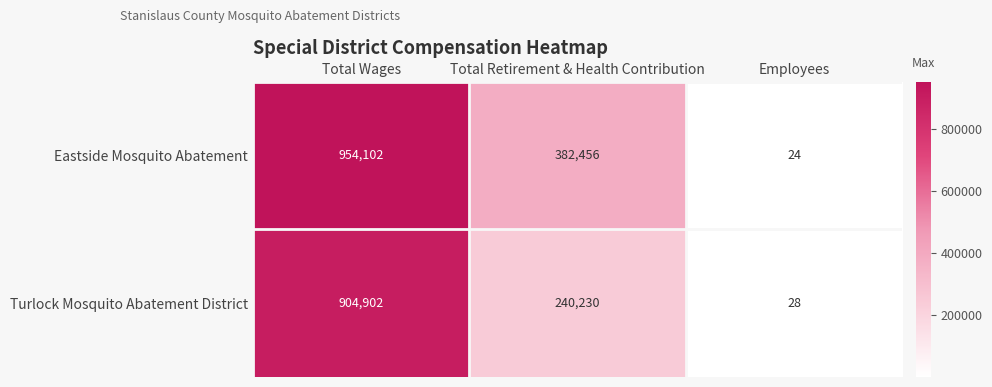

What is the average value of the Turlock Mosquito Abatement District series?

381720